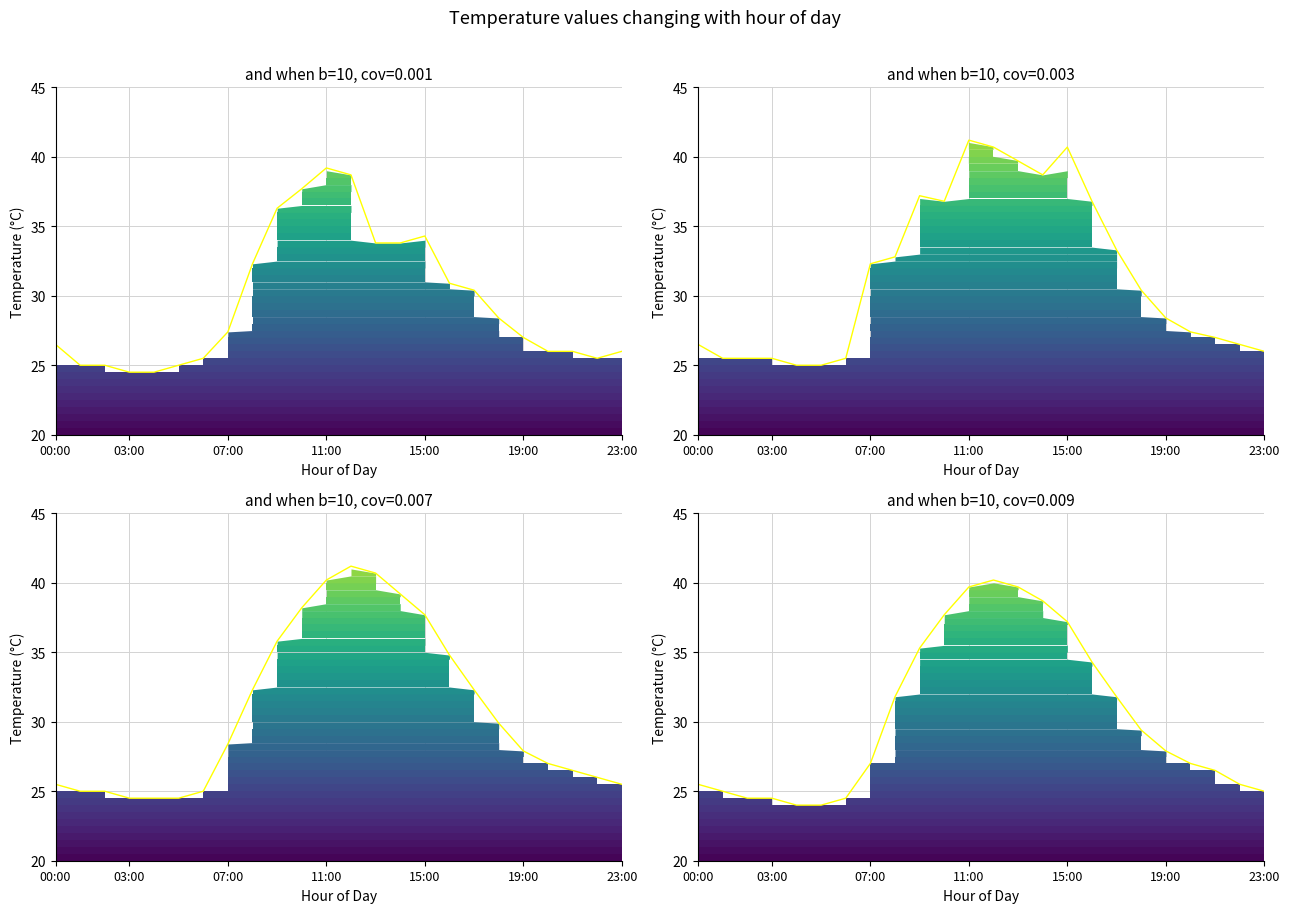

What position from the left is 15:00?

16